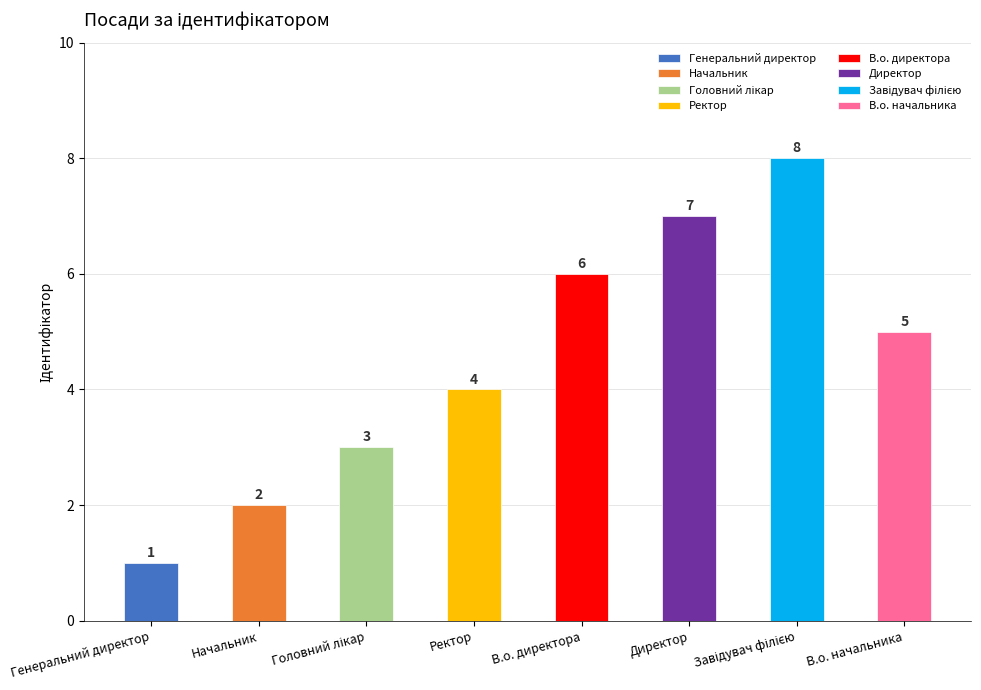

What position from the right is Завідувач філією?

2